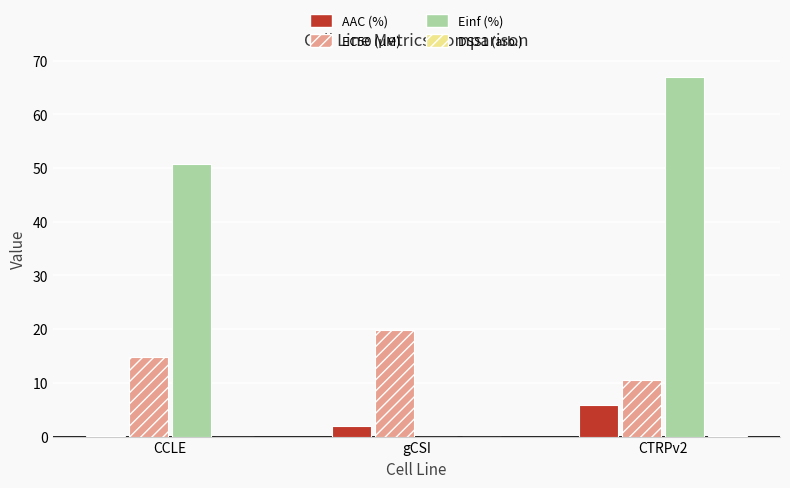

Which series has the largest total across all categories?

Einf (%)